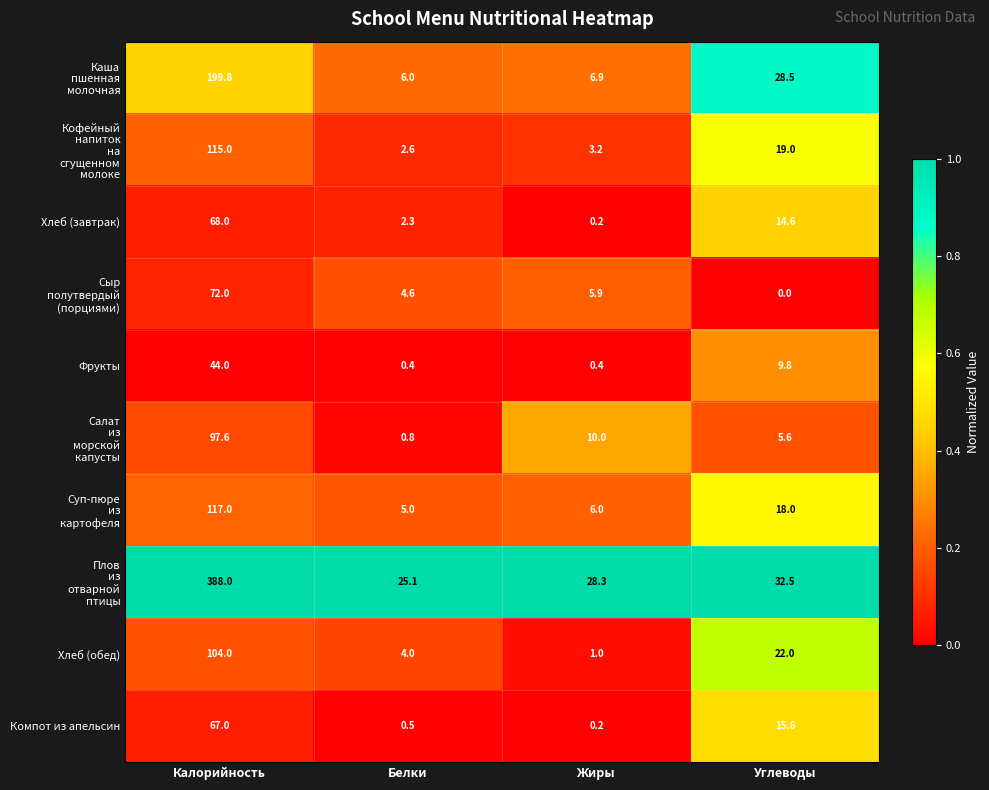

At which label does Фрукты first exceed 9?

Калорийность